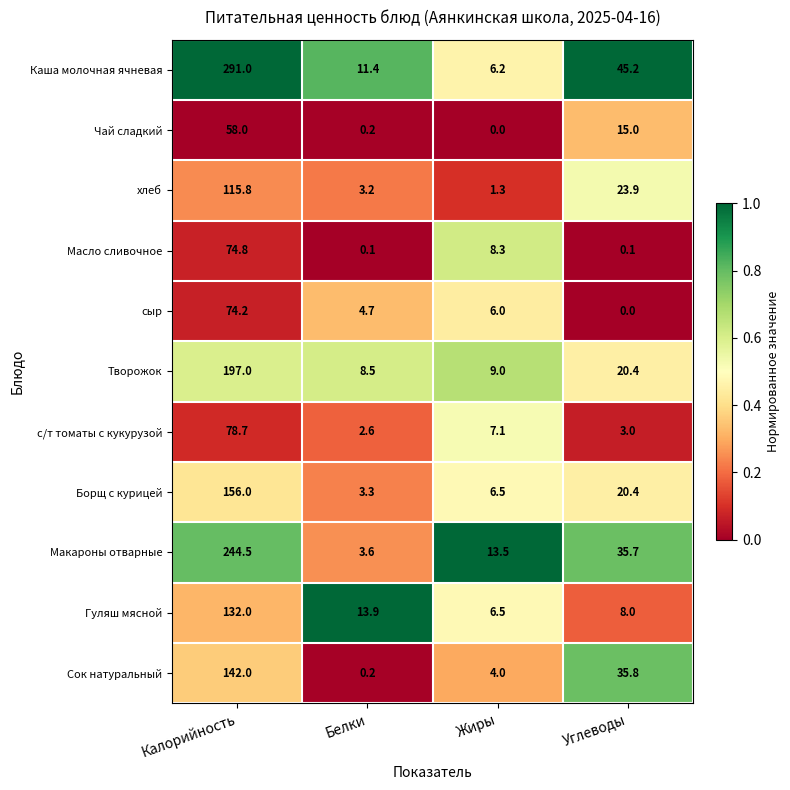

Rank the series by their maximum value, from lowest to highest.

Чай сладкий, сыр, Масло сливочное, с/т томаты с кукурузой, хлеб, Гуляш мясной, Сок натуральный, Борщ с курицей, Творожок, Макароны отварные, Каша молочная ячневая